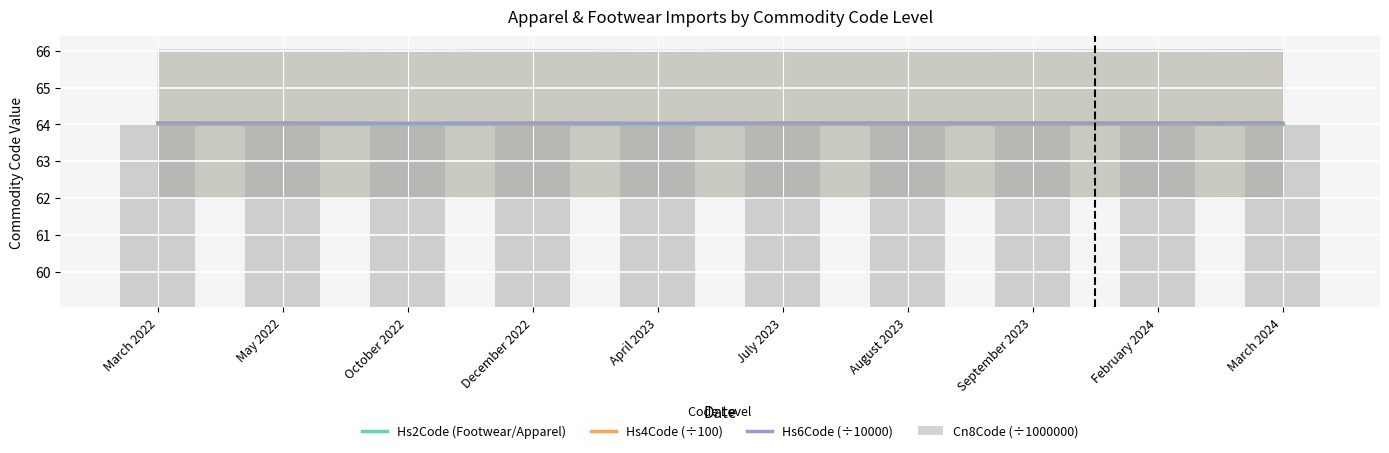

What are all the series names shown in the legend?

Hs2Code (Footwear/Apparel), Hs4Code (÷100), Hs6Code (÷10000), Cn8Code (÷1000000)